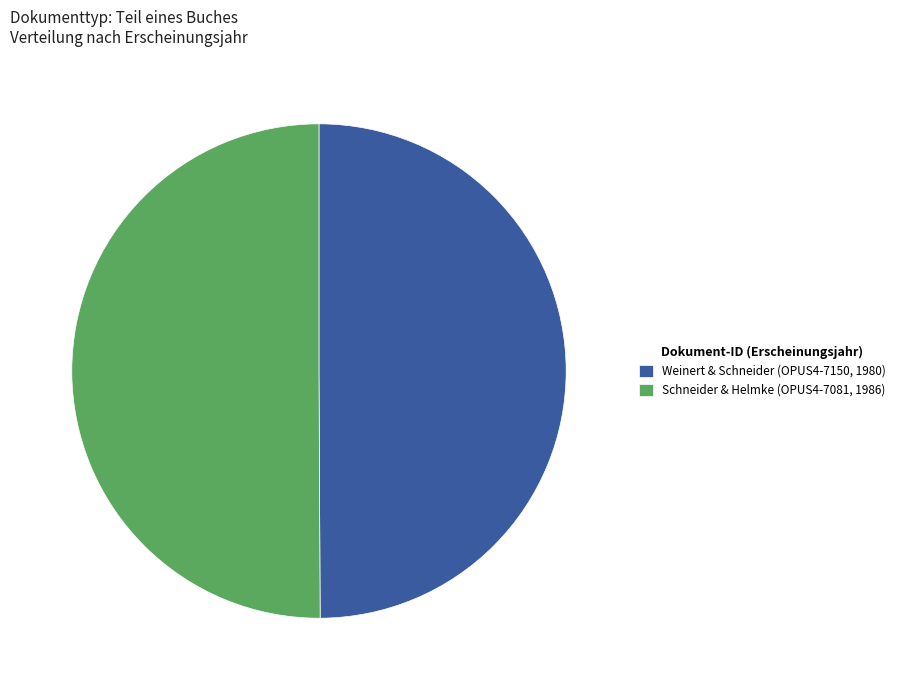

What is the ratio of the value at Schneider & Helmke (OPUS4-7081, 1986) to the value at Weinert & Schneider (OPUS4-7150, 1980)?

1.0